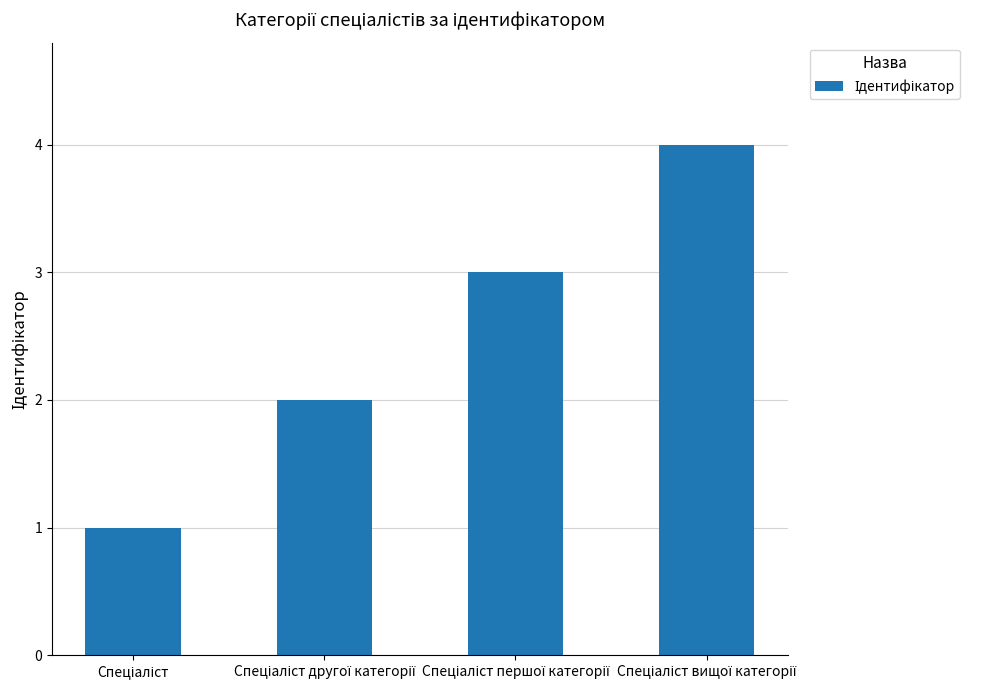

What is the minimum value shown in the chart?

1